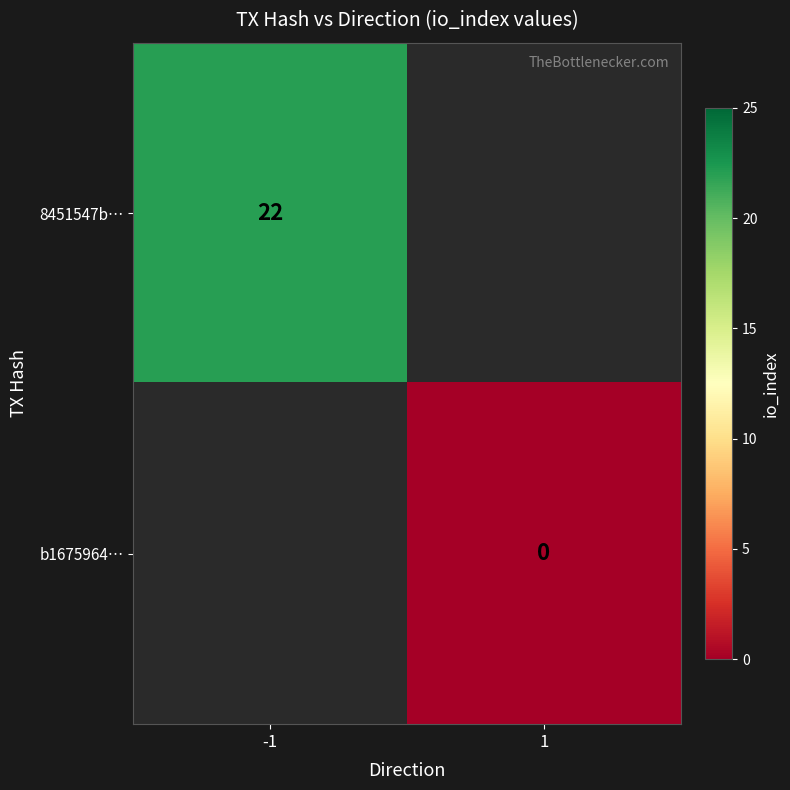

How many categories are shown in the chart?

2